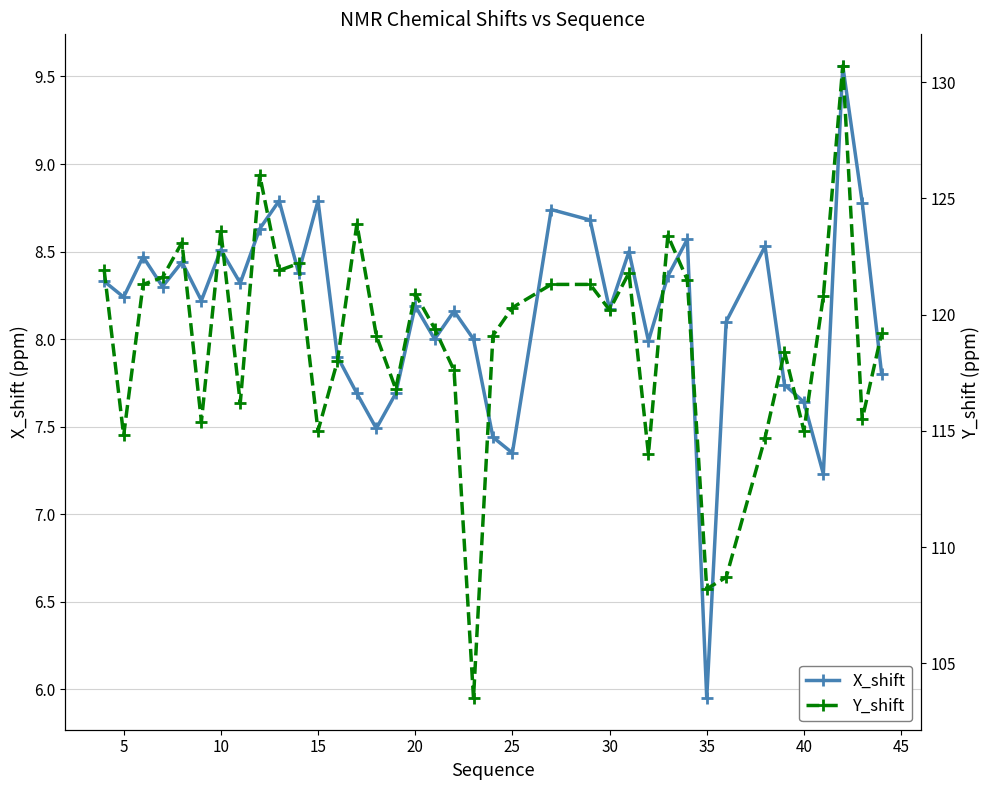

Reading right to left, list all the values displayed in this chart.

X_shift: 7.8	8.8	9.6	7.2	7.6	7.7	8.5	8.1	6.0	8.6	8.4	8.0	8.5	8.2	8.7	8.7	7.3	7.4	8.0	8.2	8.0	8.2	7.7	7.5	7.7	7.9	8.8	8.4	8.8	8.6	8.3	8.5	8.2	8.4	8.3	8.5	8.2	8.3
Y_shift: 119.2	115.5	130.7	120.8	115.0	118.4	114.7	108.7	108.2	121.5	123.4	114.0	121.8	120.2	121.3	121.3	120.3	119.1	103.5	117.6	119.4	120.9	116.8	119.1	123.9	118.0	115.0	122.2	121.9	126.0	116.2	123.6	115.4	123.1	121.6	121.3	114.8	121.9